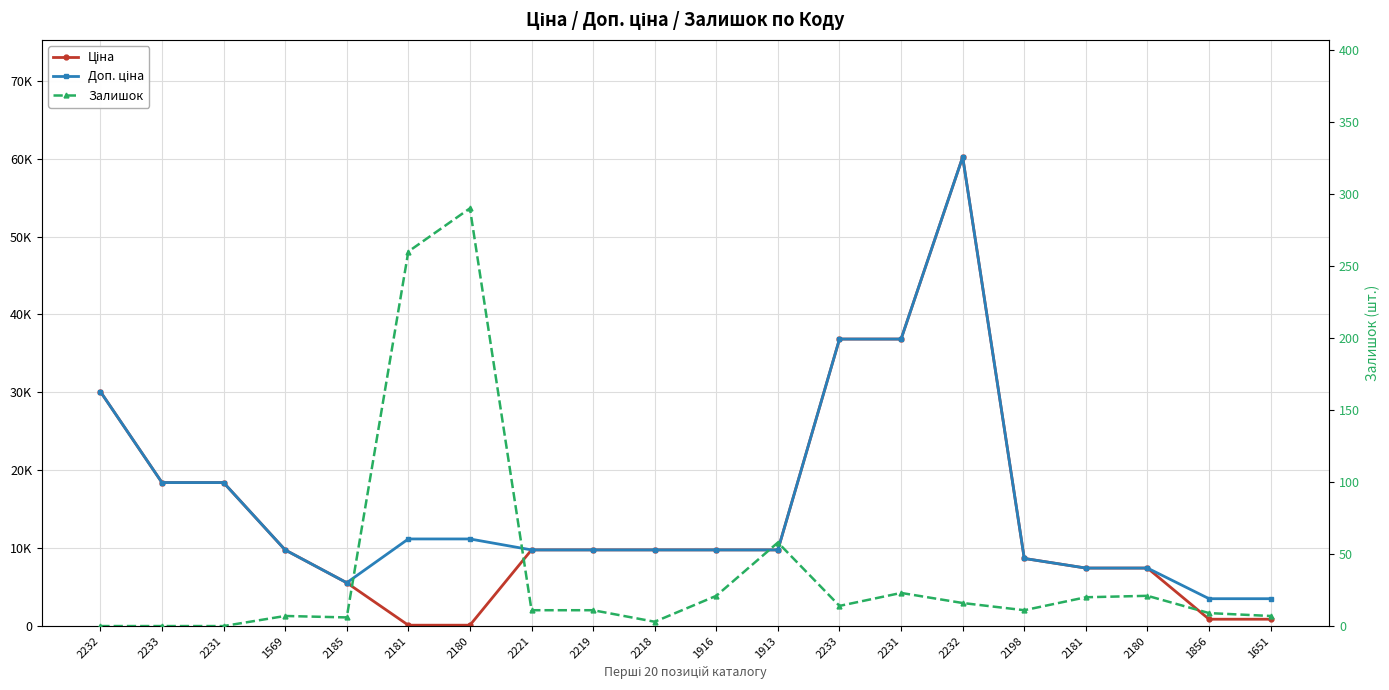

Reading right to left, transcribe all the data shown in this chart.

Ціна: 1651=878.0	1856=878.0	2180=7444.6	2181=7444.6	2198=8679.5	2232=60205.6	2231=36841.8	2233=36841.8	1913=9775.5	1916=9775.5	2218=9775.5	2219=9775.5	2221=9775.5	2180=111.8	2181=111.8	2185=5560.3	1569=9775.5	2231=18420.9	2233=18420.9	2232=30102.8
Доп. ціна: 1651=3511.9	1856=3511.9	2180=7444.6	2181=7444.6	2198=8679.5	2232=60205.6	2231=36841.8	2233=36841.8	1913=9775.5	1916=9775.5	2218=9775.5	2219=9775.5	2221=9775.5	2180=11182.0	2181=11182.0	2185=5560.3	1569=9775.5	2231=18420.9	2233=18420.9	2232=30102.8
Залишок: 1651=7.0	1856=9.0	2180=21.0	2181=20.0	2198=11.0	2232=16.0	2231=23.0	2233=14.0	1913=58.0	1916=21.0	2218=3.0	2219=11.0	2221=11.0	2180=290.0	2181=260.0	2185=6.0	1569=7.0	2231=0.0	2233=0.0	2232=0.0